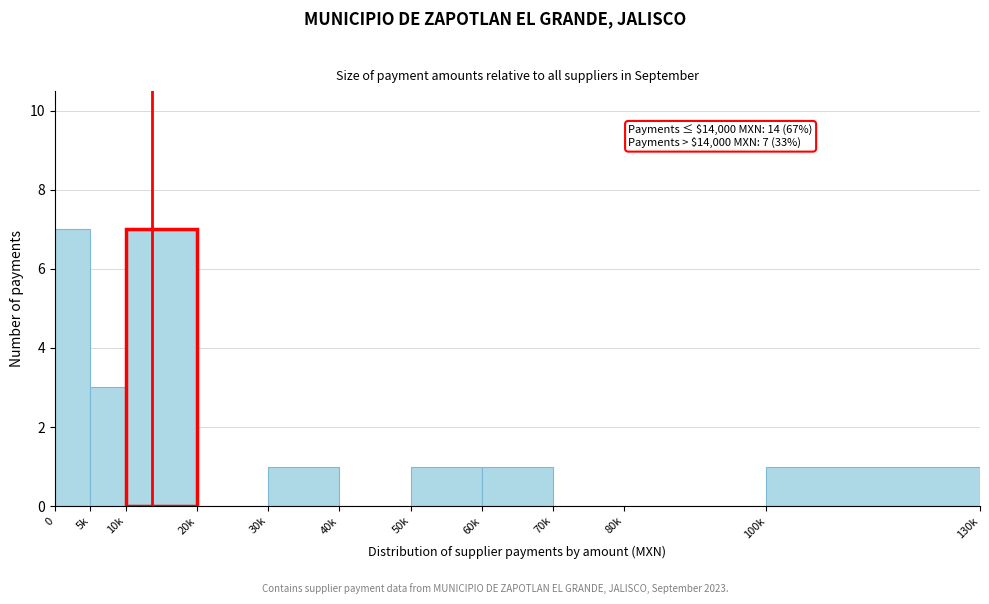

Reading left to right, what are all the values shown in this chart?

0=7	5k=3	10k=7	20k=0	30k=1	40k=0	50k=1	60k=1	70k=0	80k=0	100k=1